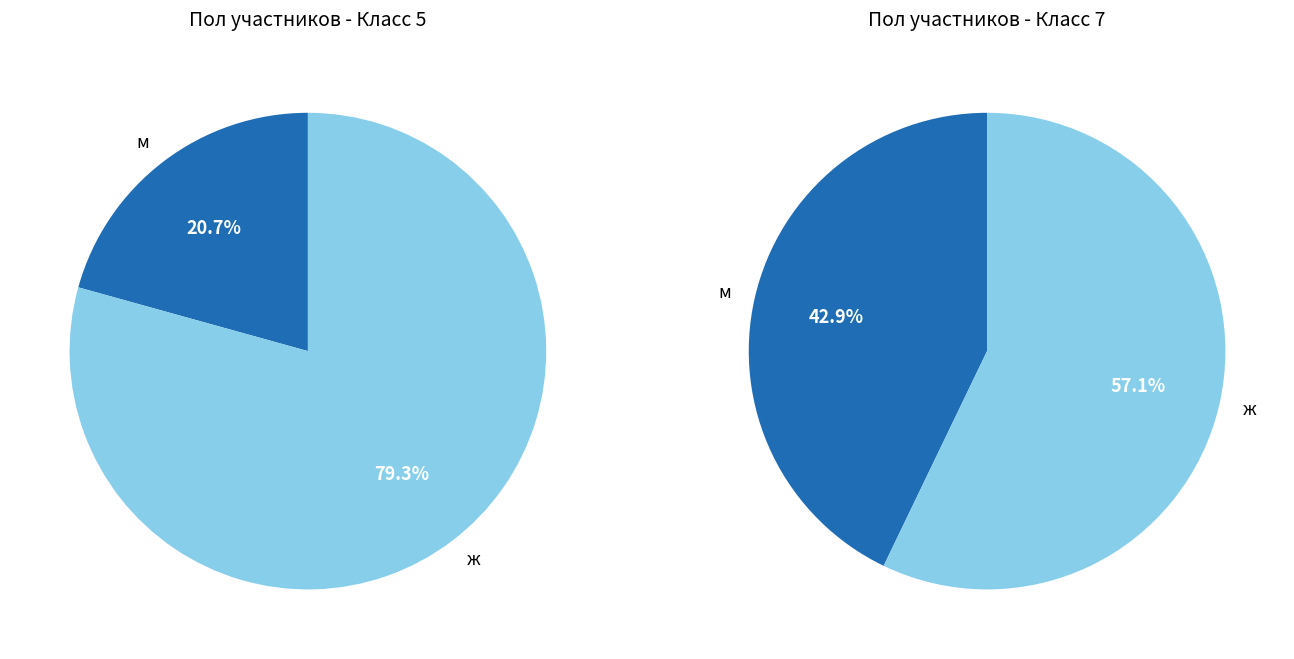

Which category accounts for the majority?

ж